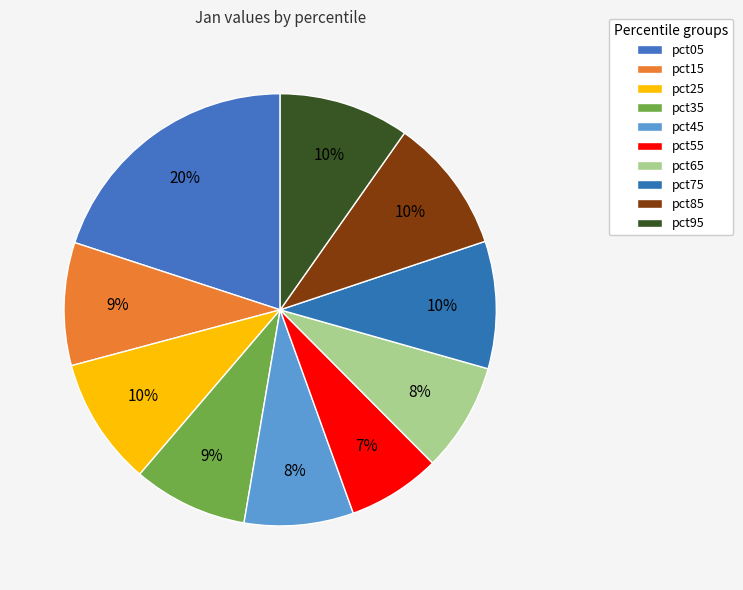

How much of the chart is everything except pct35?

91.4%